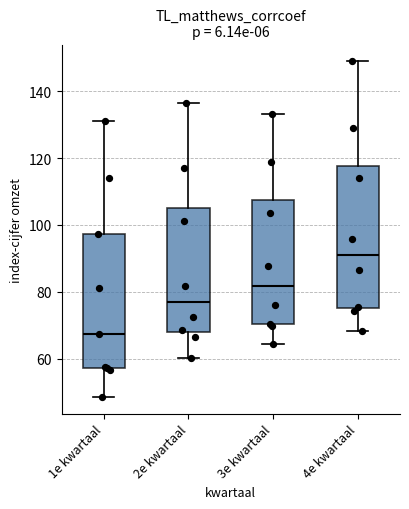

Which box has the lowest median line?

1e kwartaal